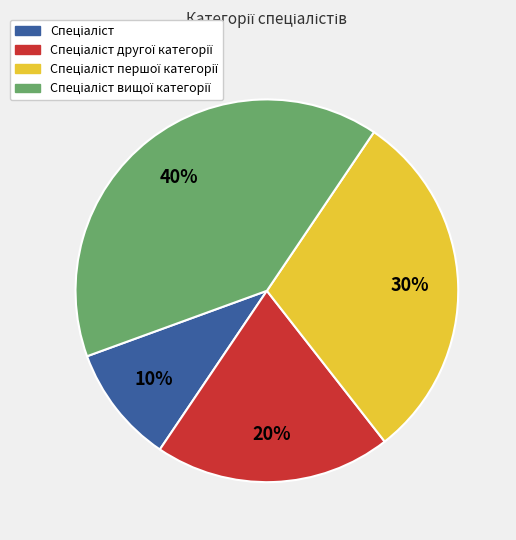

Is there any slice that represents more than half of the pie?

No